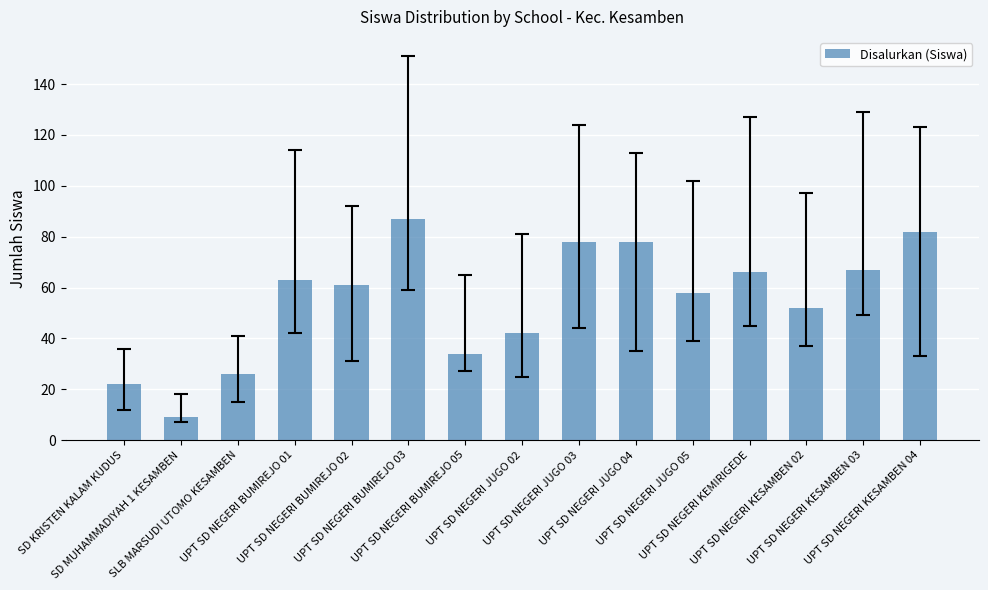

How many bars are there in total?

15